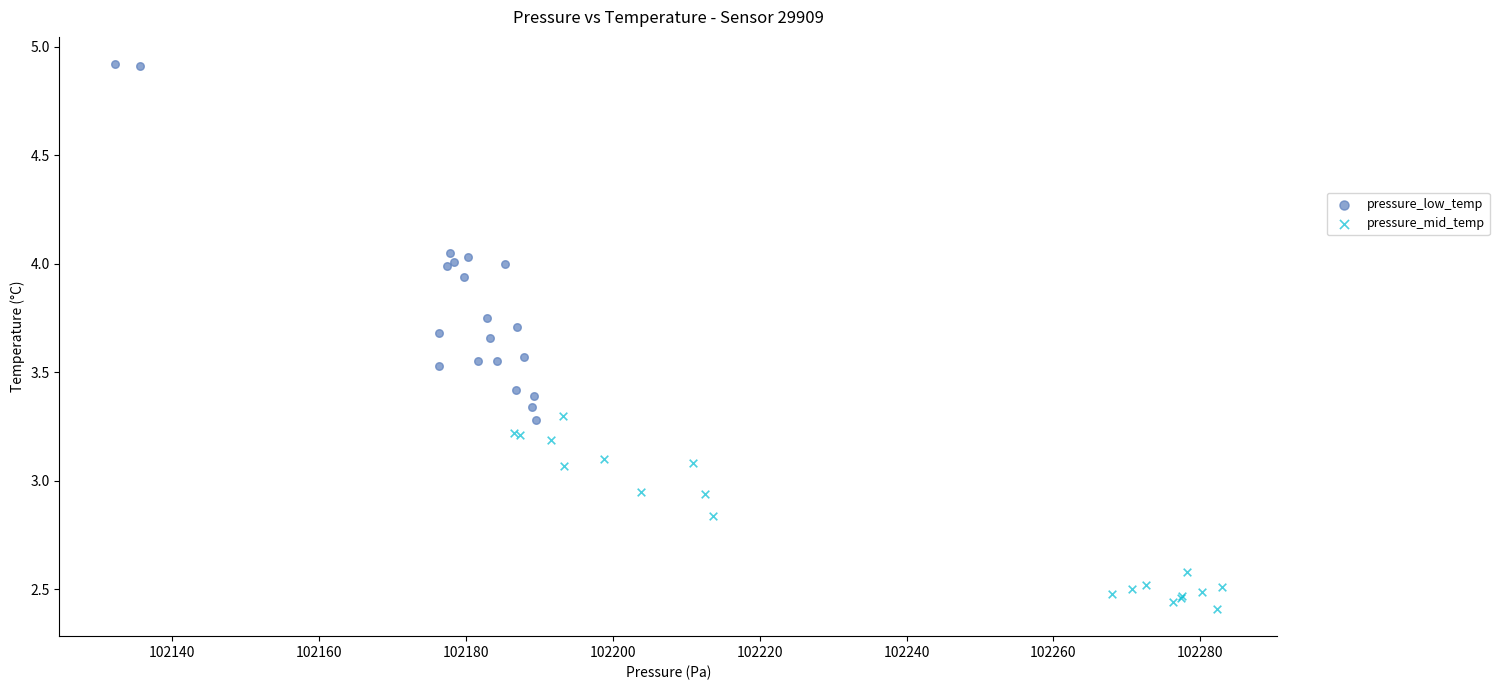

What are all the series names shown in the legend?

pressure_low_temp, pressure_mid_temp